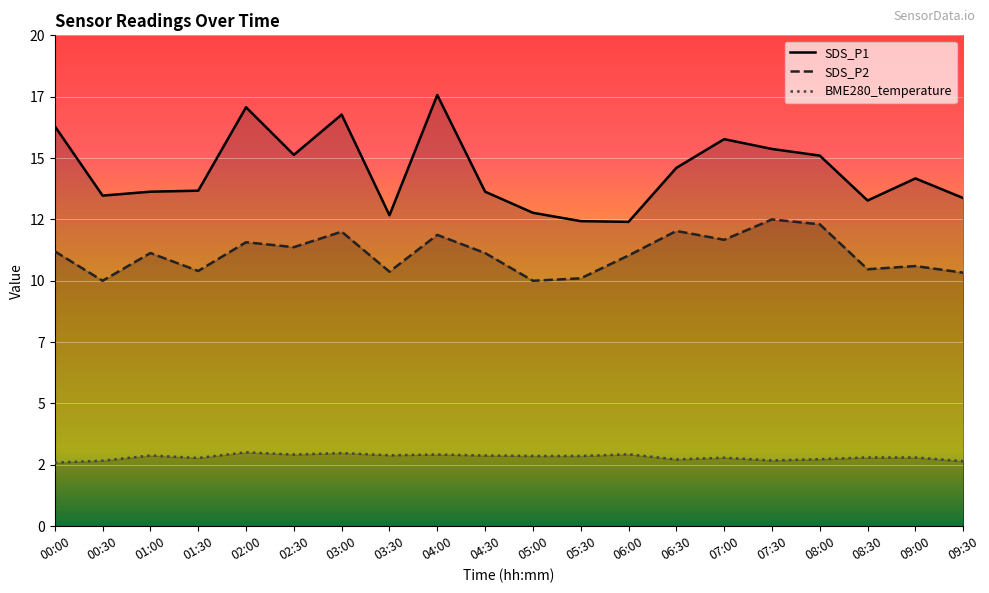

Which has a higher value, 01:00 or 09:00?

09:00